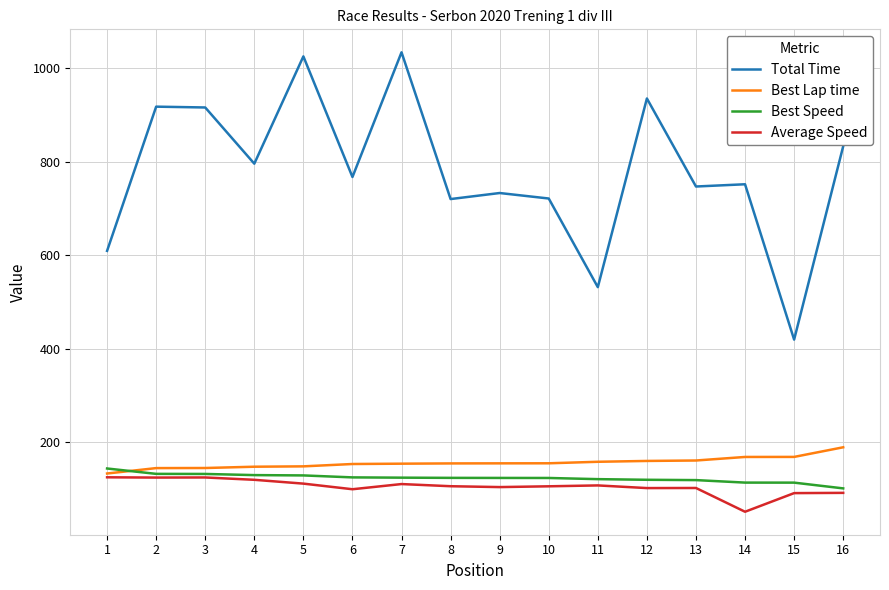

Which category has the lowest value in the Total Time series?

15